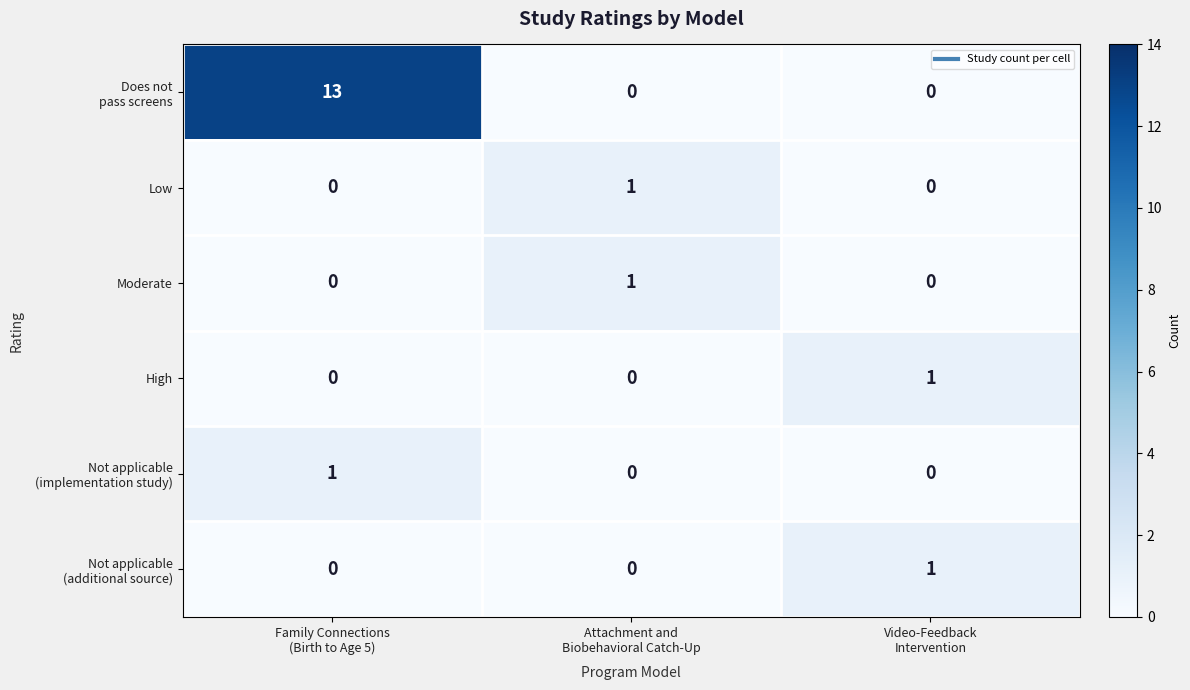

At how many categories does at least one series exceed 0?

3